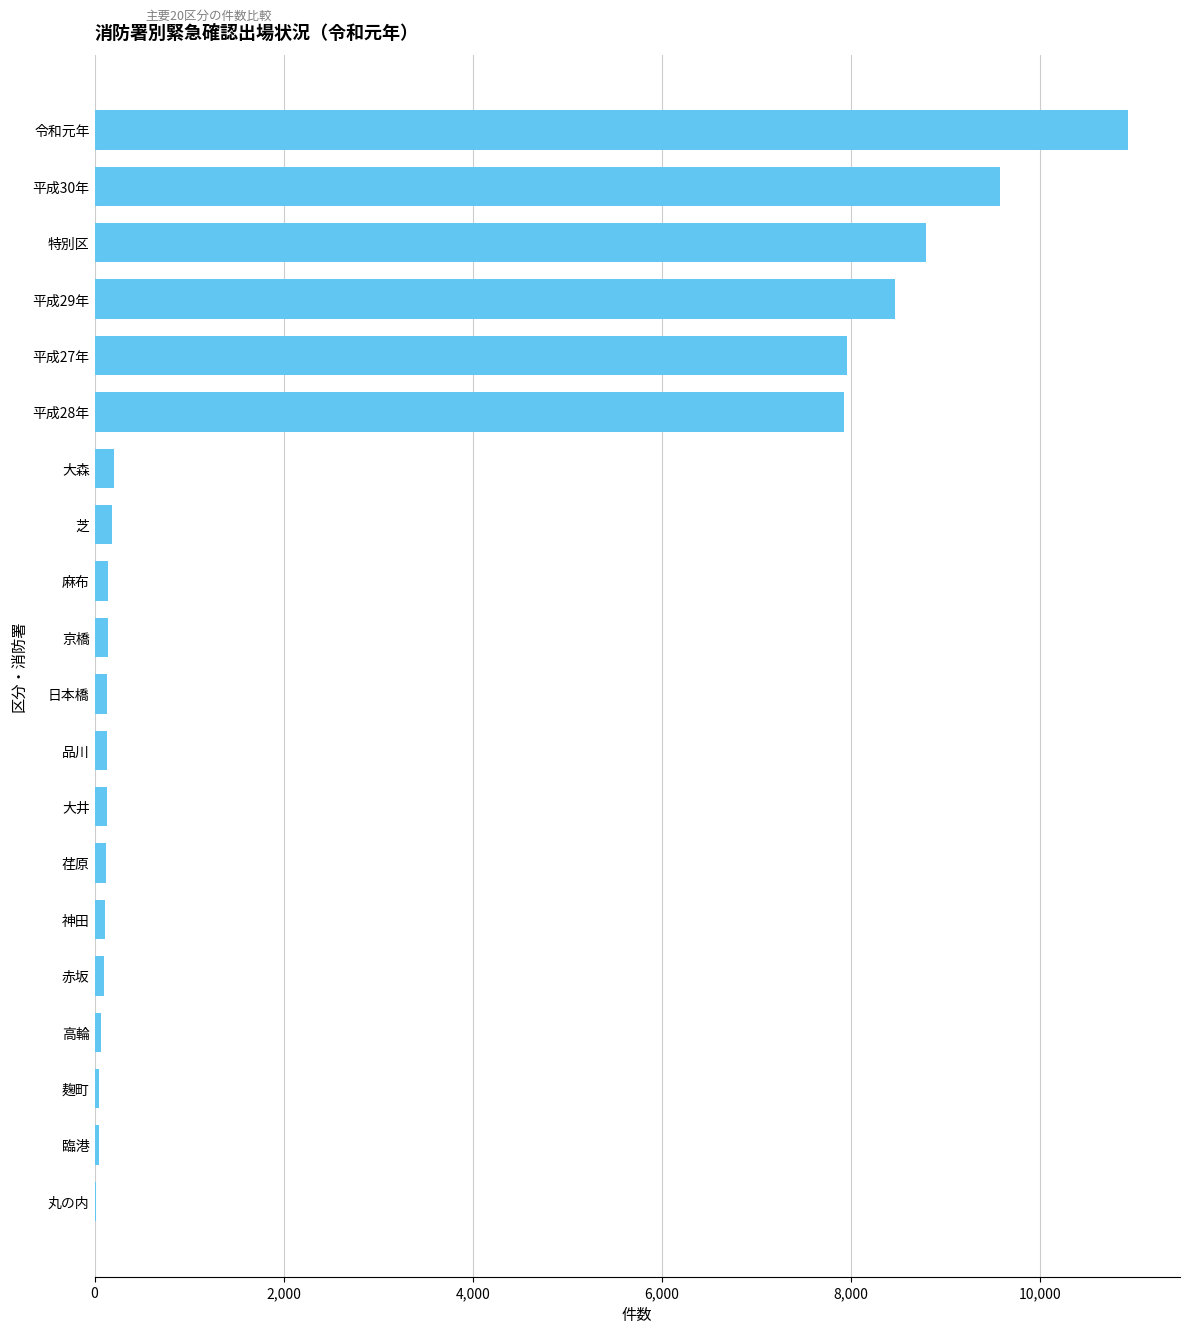

True or false: the data shows 15157 at 特別区.

False